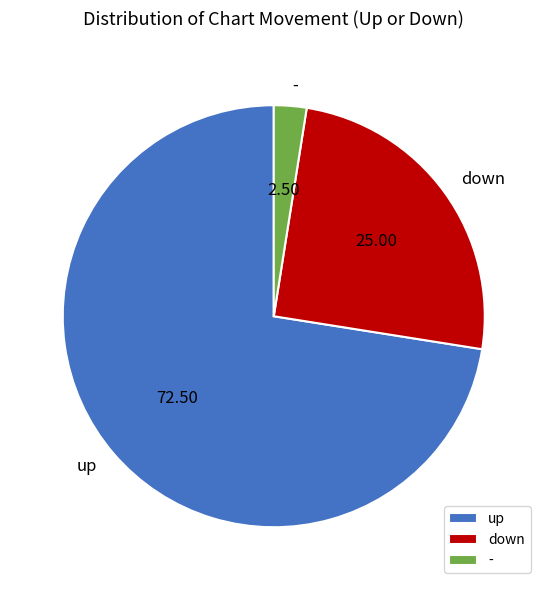

Combined, do - and up account for over 50%?

Yes